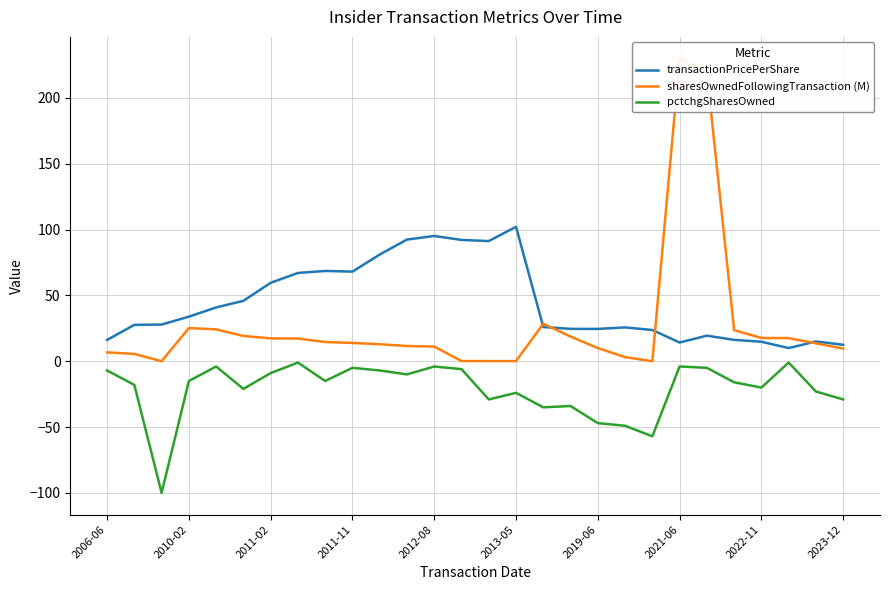

At which label does pctchgSharesOwned first exceed -15?

2006-06